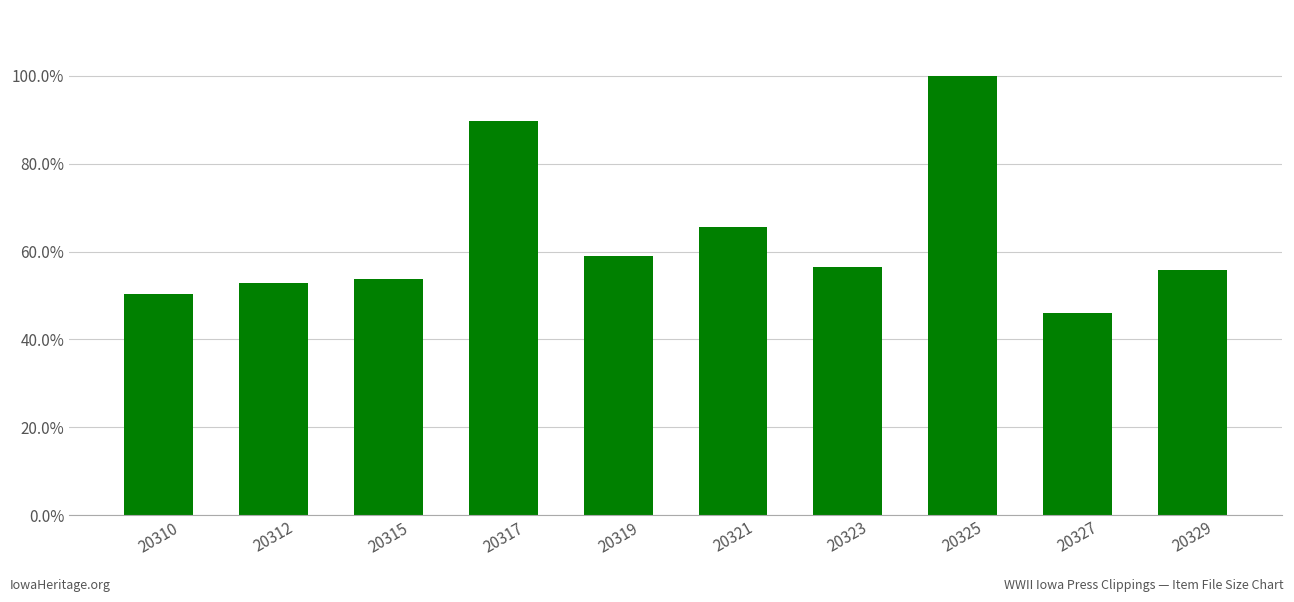

True or false: the data shows 1.7 at 20325.

False